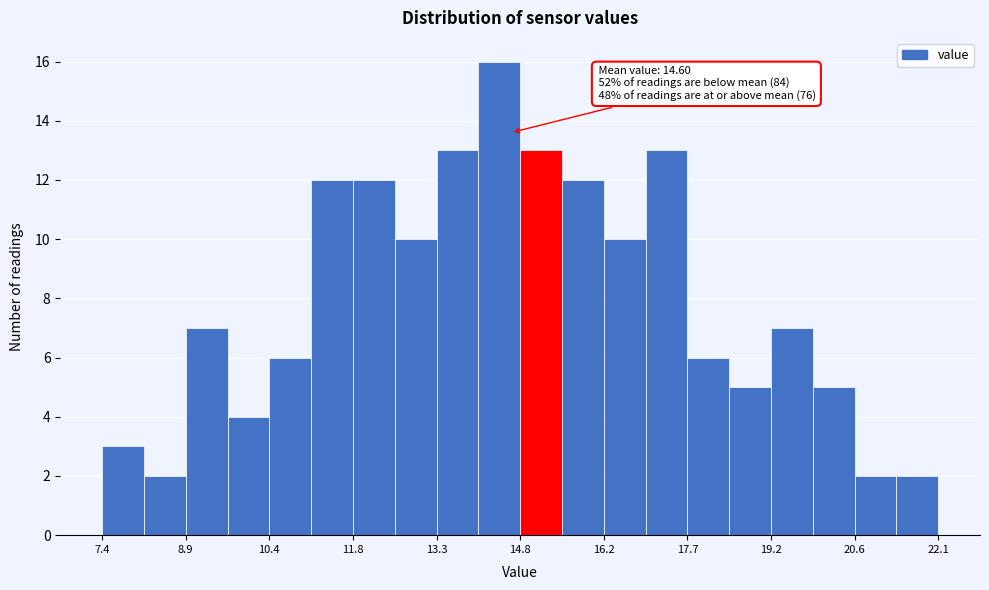

Read against the x-axis, roughly where is the centre of the tallest bar?

14.4